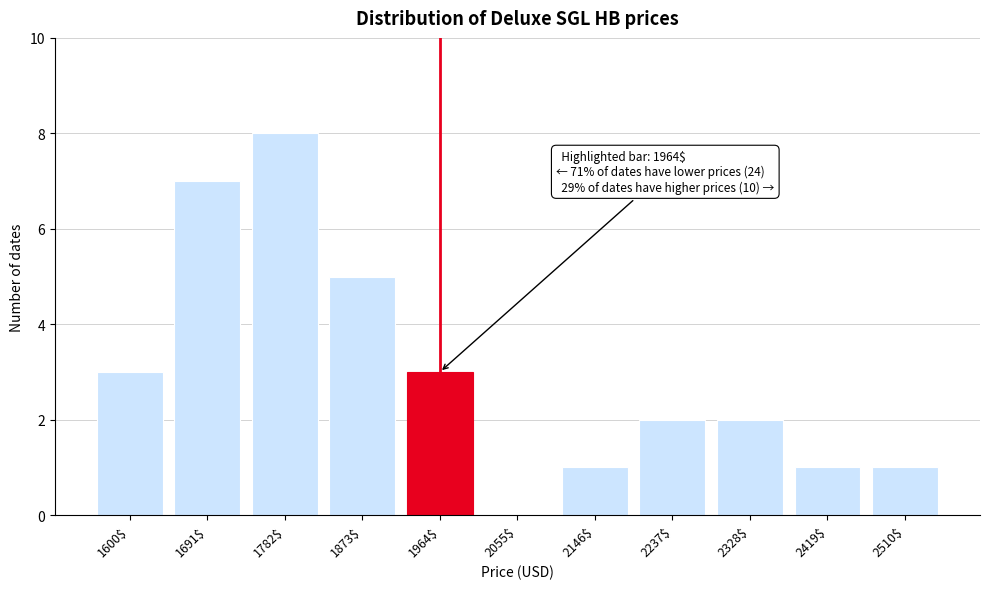

What is the maximum value shown in the chart?

8